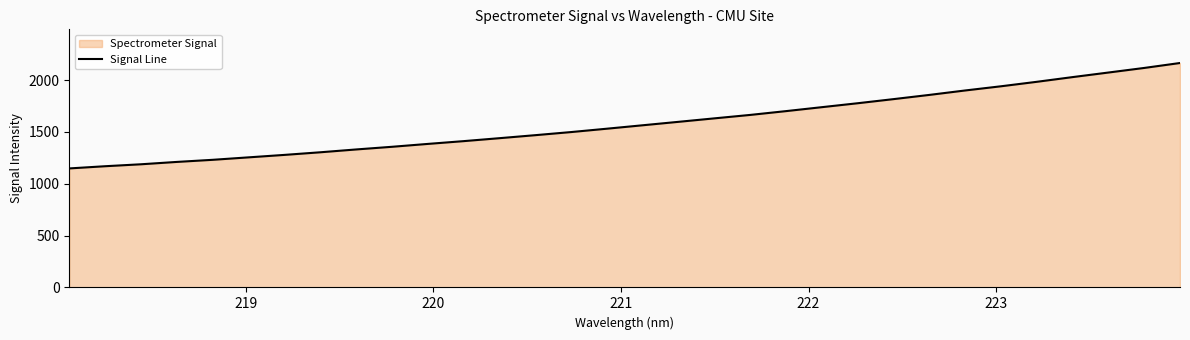

What is the difference between the maximum and minimum values?

1016.6